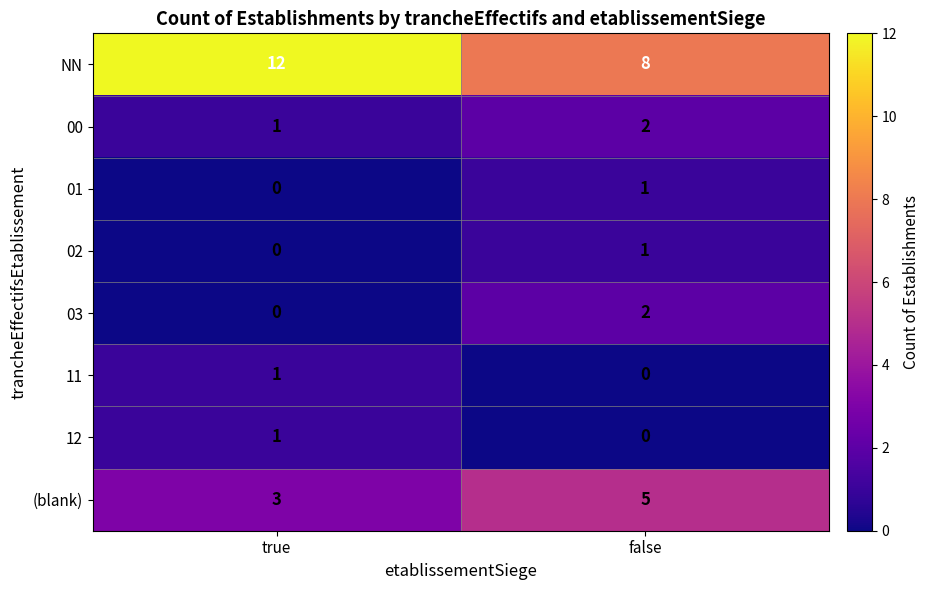

Is it true that 00 equals 1 at false?

False